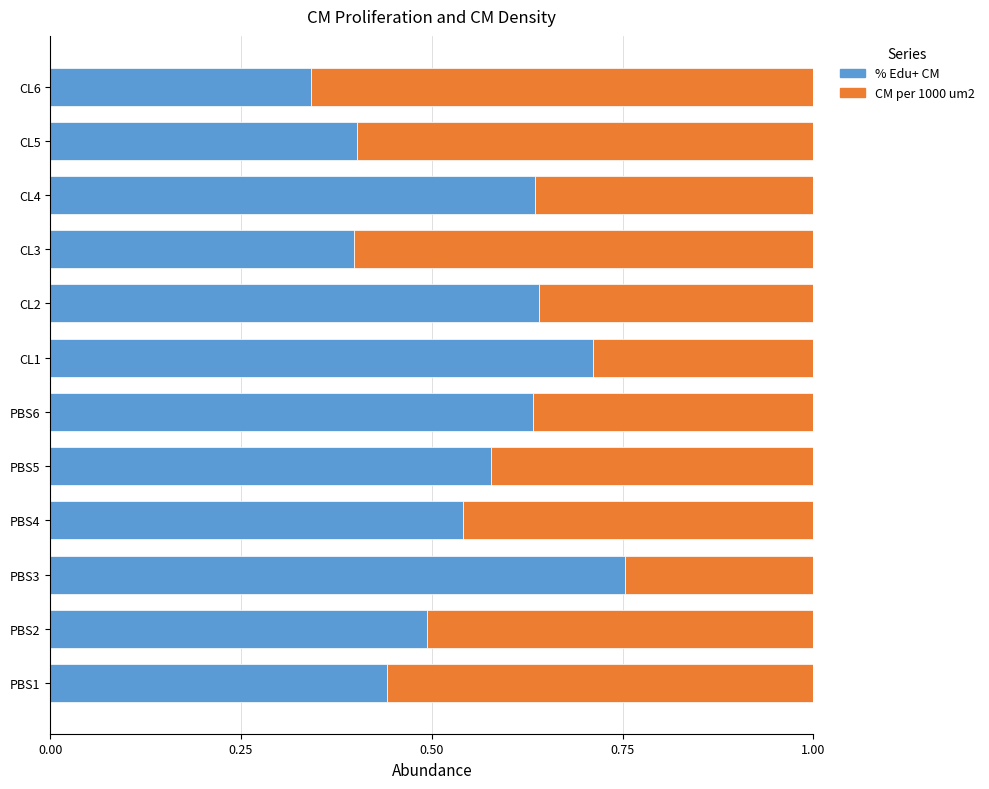

The value of % Edu+ CM at CL3 is 0.4. True or false?

True